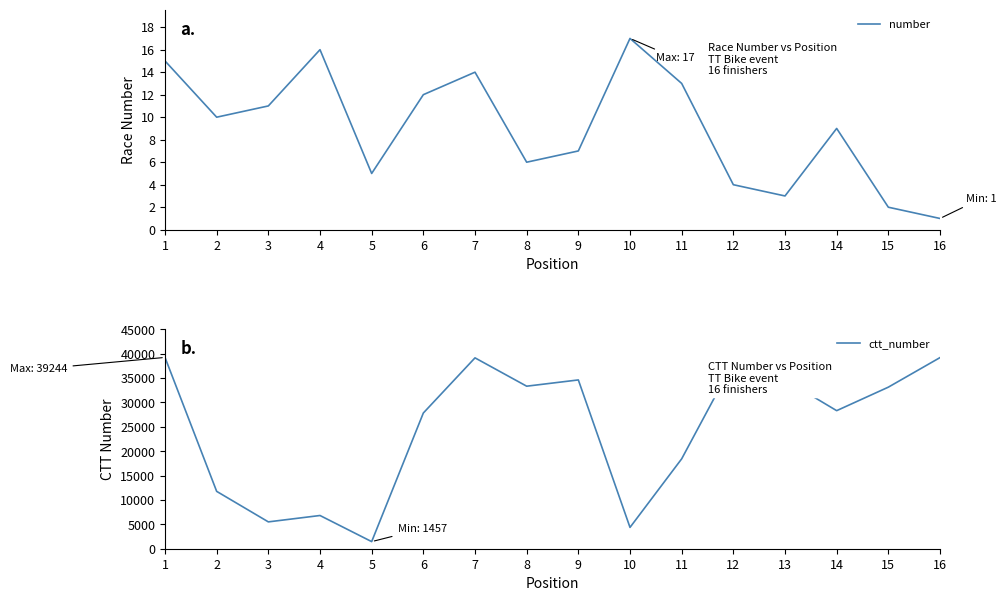

Count the number of data series in this chart.

2